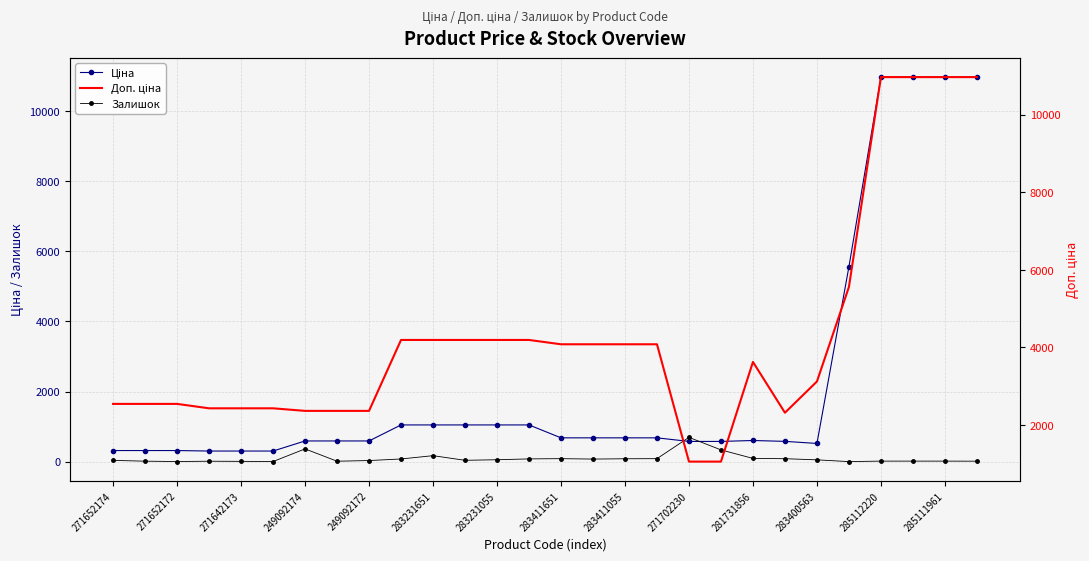

Count the number of data series in this chart.

3